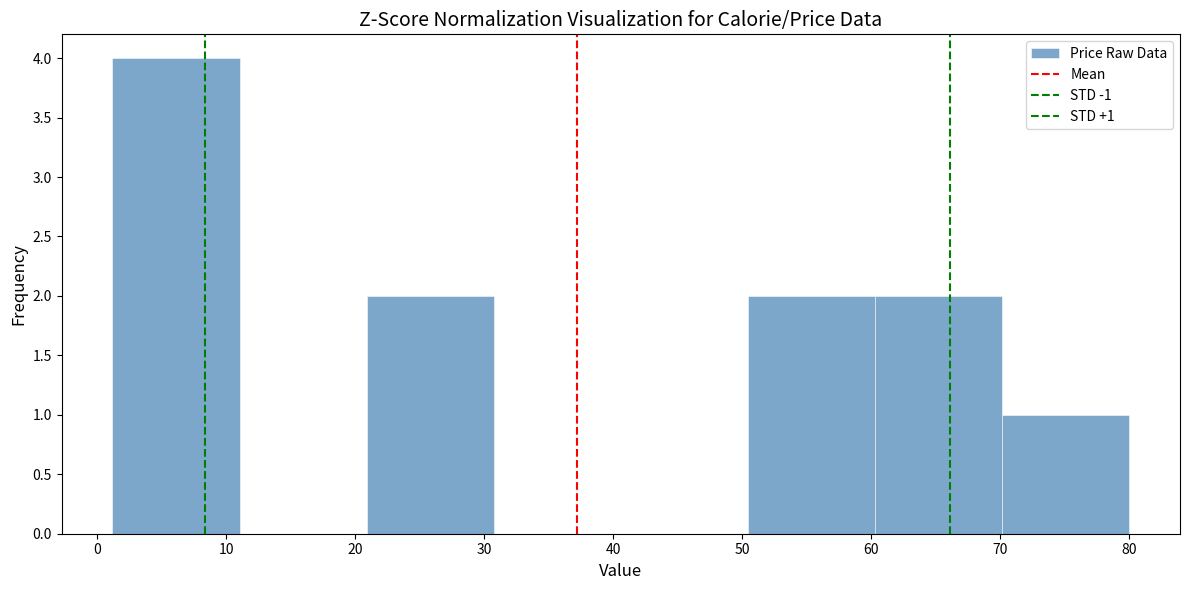

Over which range of the x-axis is the bar tallest?

1 to 11